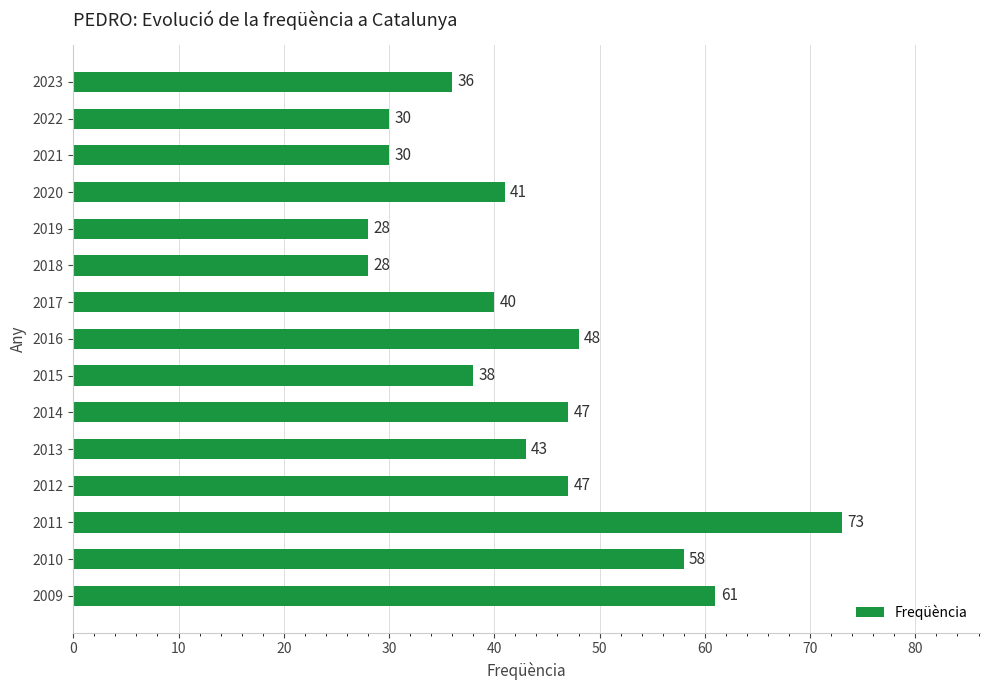

At which label is the value closest to 50?

2016